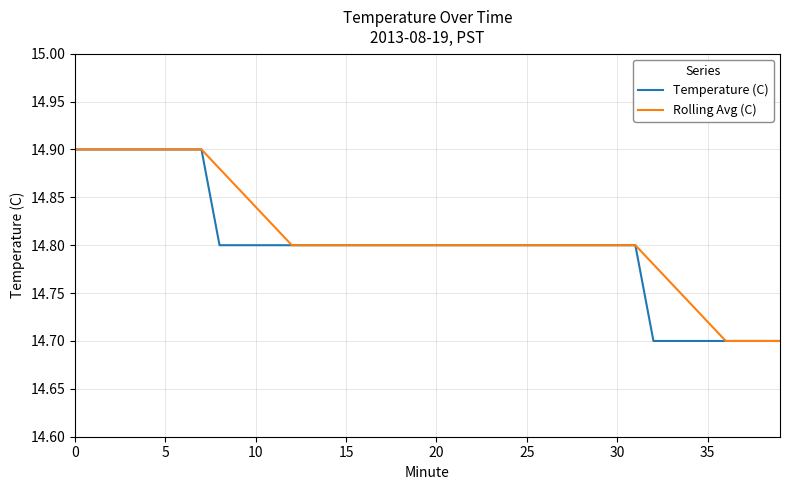

Does the chart have visible grid lines?

Yes